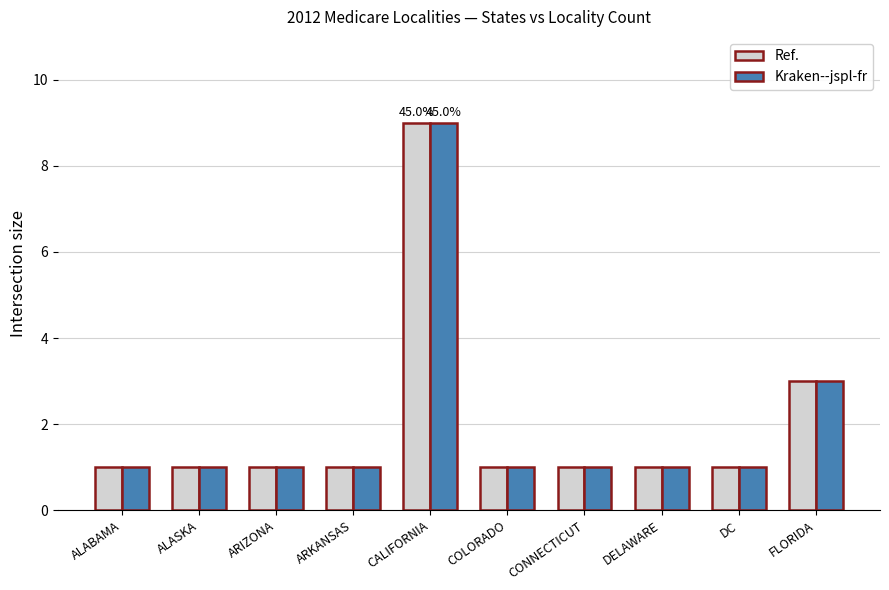

What is the highest value of the Kraken--jspl-fr series?

9